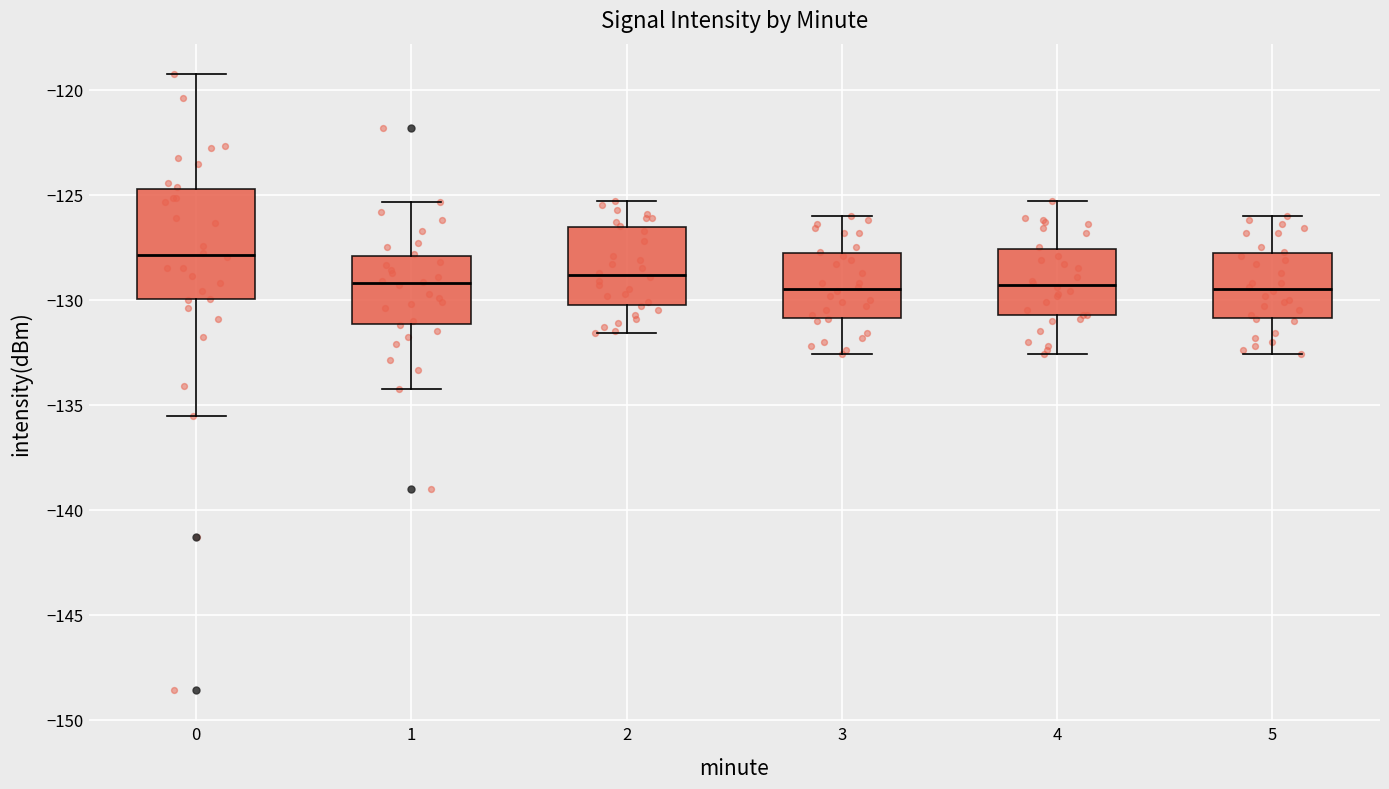

Where is the upper edge of the box at x = 3 on the y-axis? The values are not printed on the chart, so give them approximately, as read against the axis.

-127.5